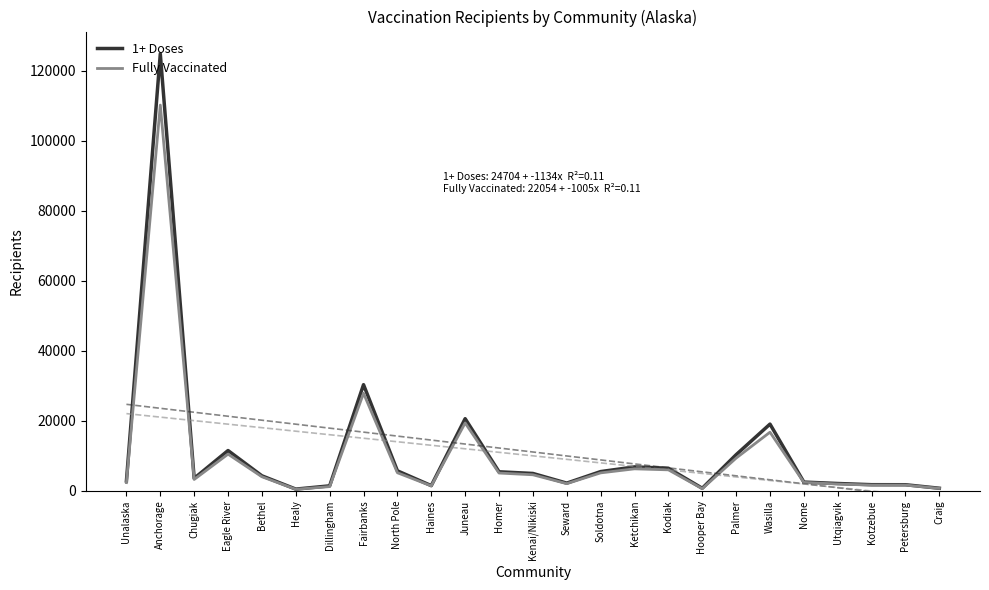

Does the chart display data point markers on the line(s)?

No